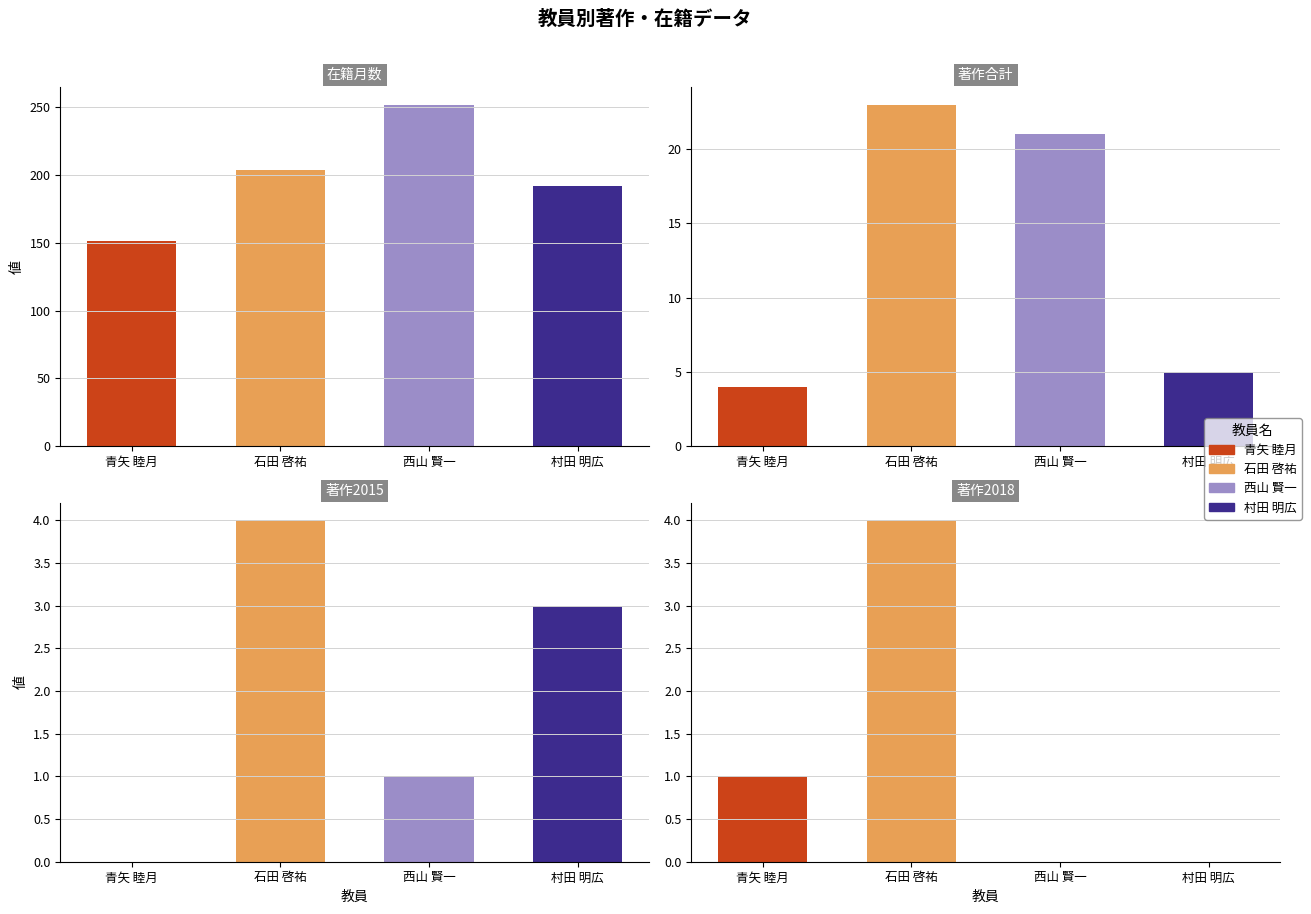

Reading left to right, what are all the values shown in this chart?

在籍月数: 151	204	252	192
著作2015: 0	4	1	3
著作合計: 4	23	21	5
著作2018: 1	4	0	0